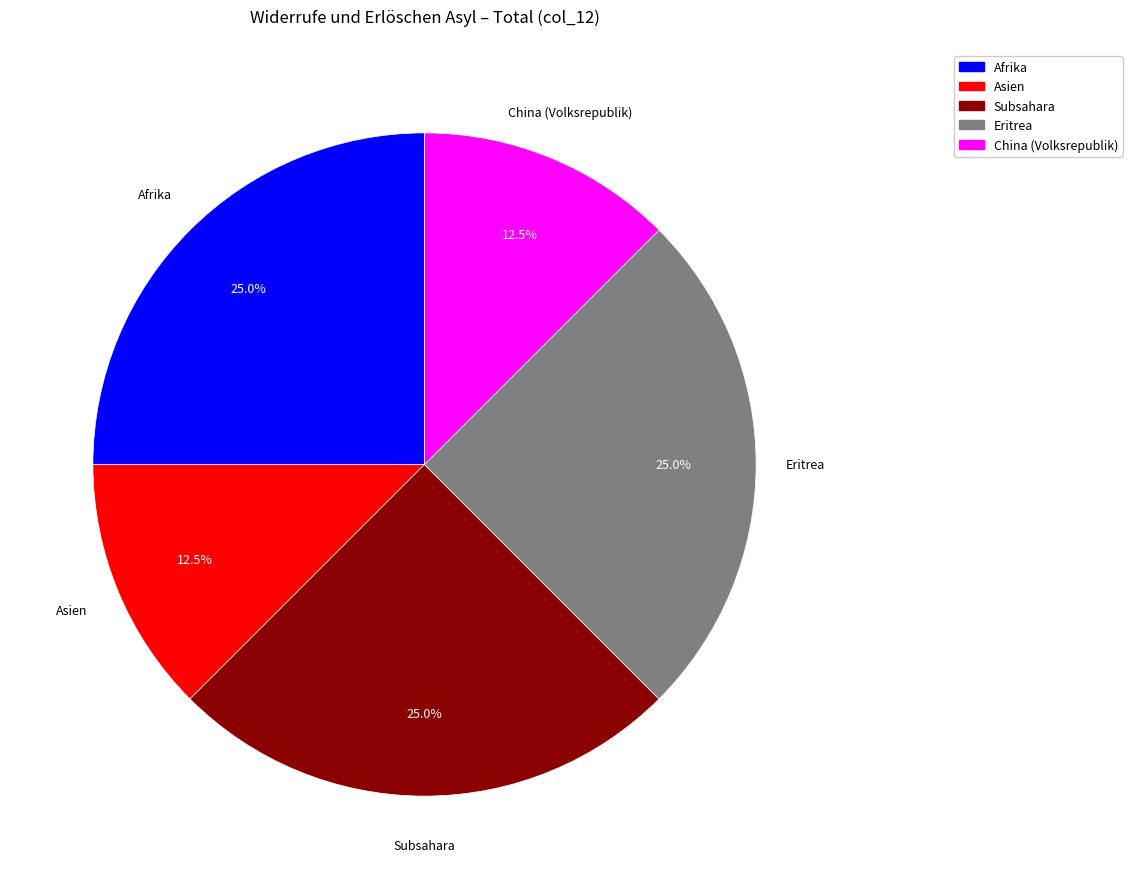

Is there any slice that represents more than half of the pie?

No